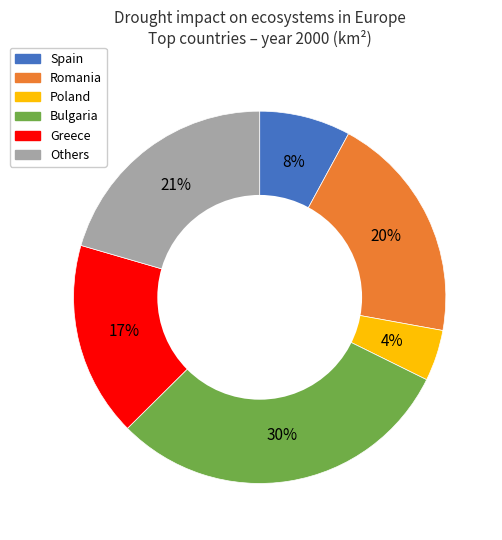

To the nearest percent, what is the average slice percentage?

17%